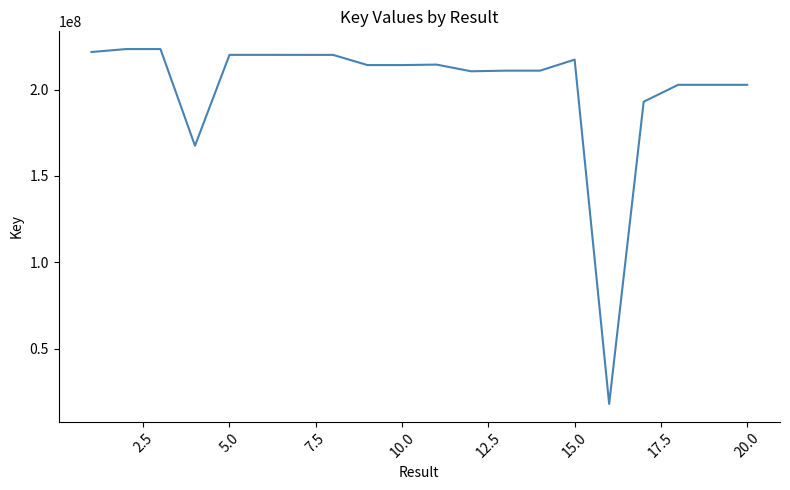

What is the smallest value displayed?

17954603